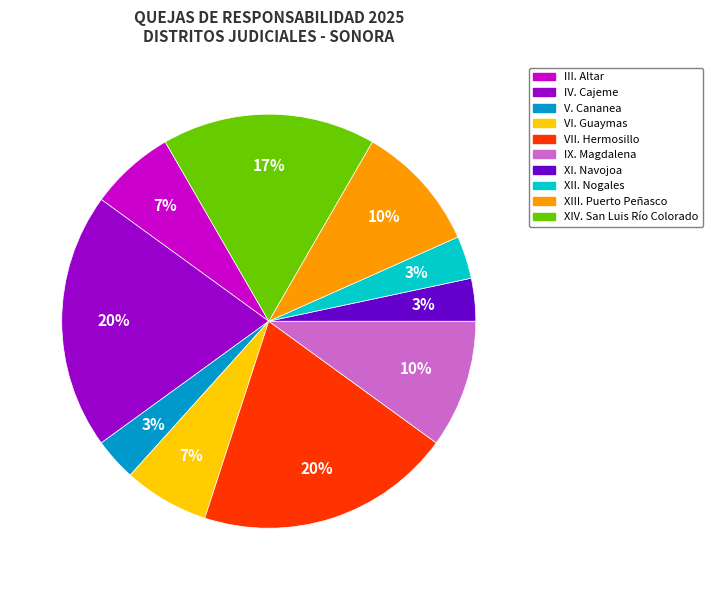

Is the sum of XIV. San Luis Río Colorado and III. Altar greater than half?

No